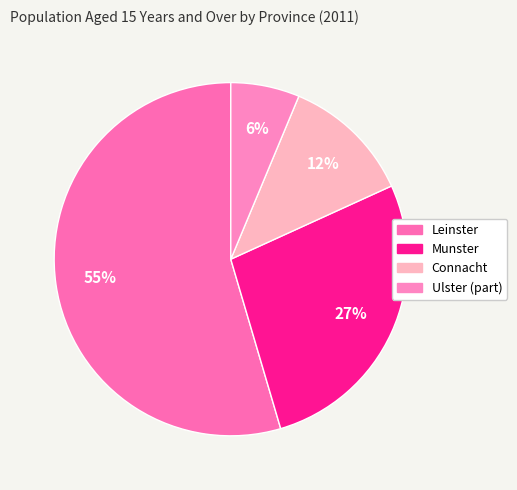

Which slice is the largest?

Leinster